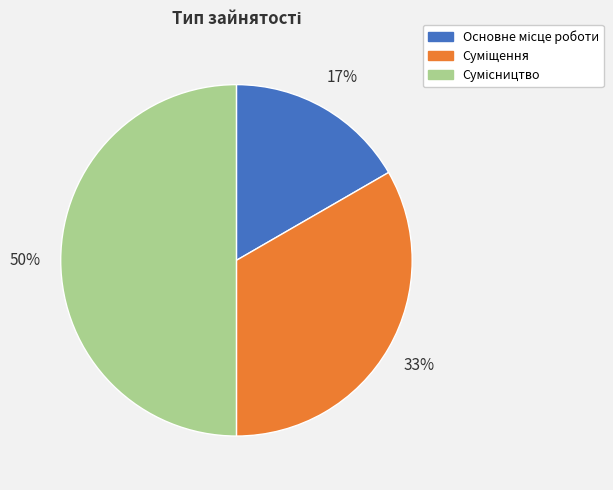

To the nearest percent, what is the difference between the largest and smallest slice percentages?

33%